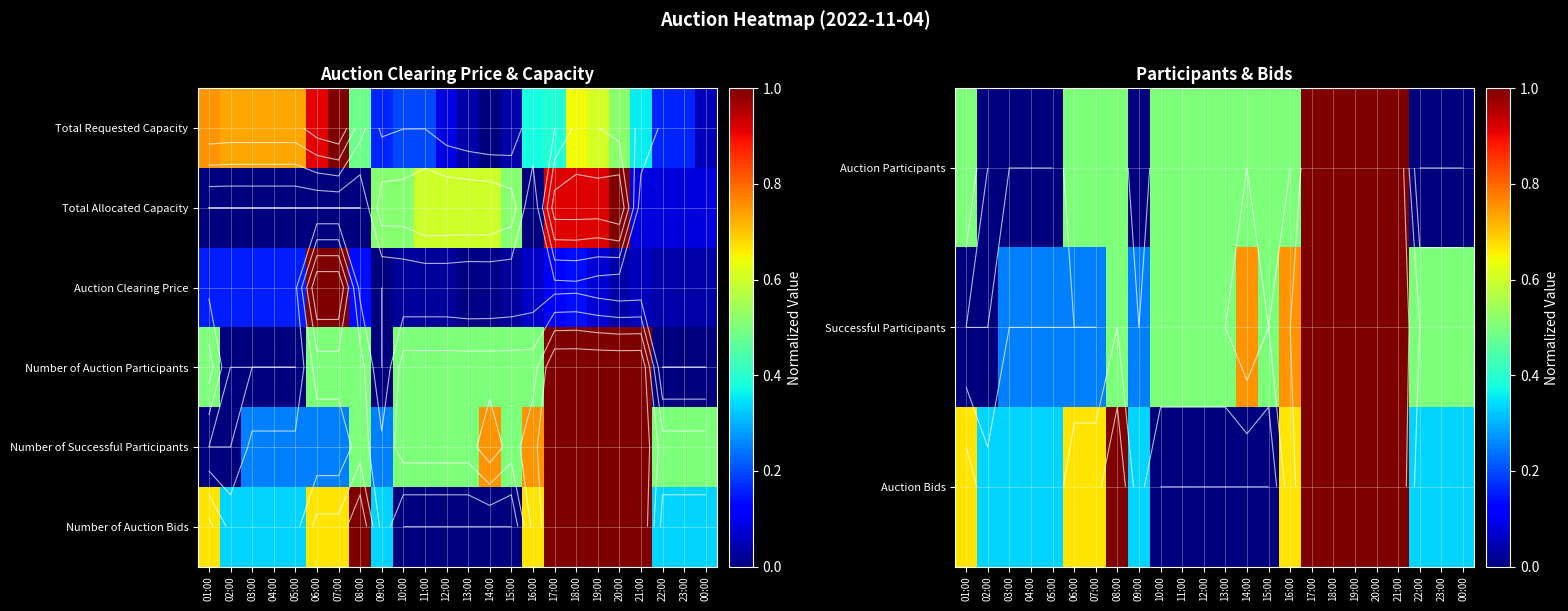

What is the approximate value of Number of Auction Bids at 23:00?

0.3